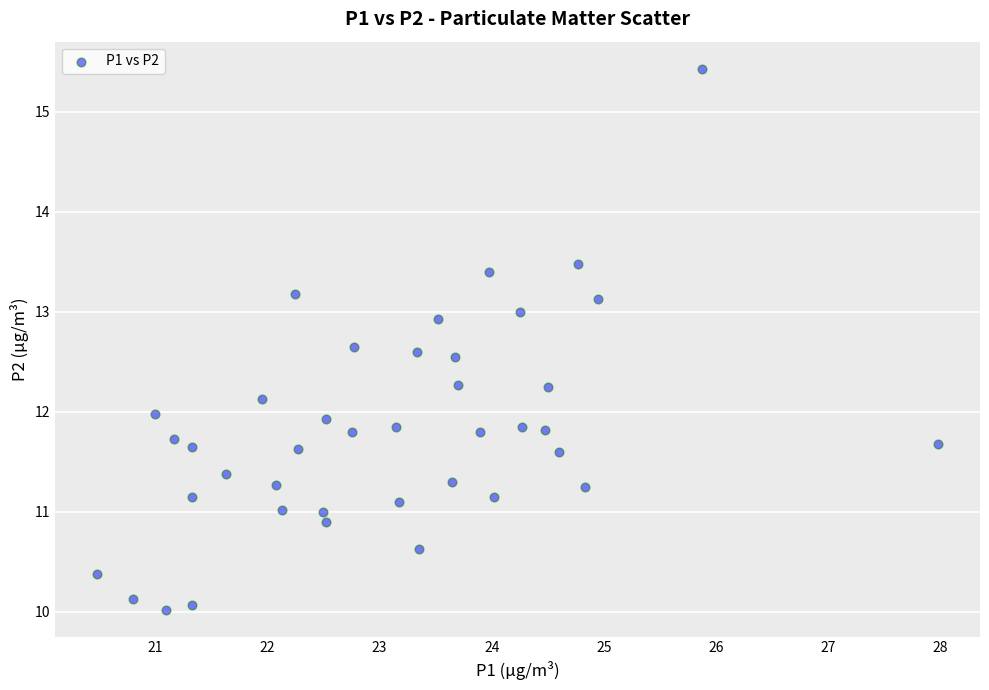

What is the range of Y values (max minus min)?

5.4